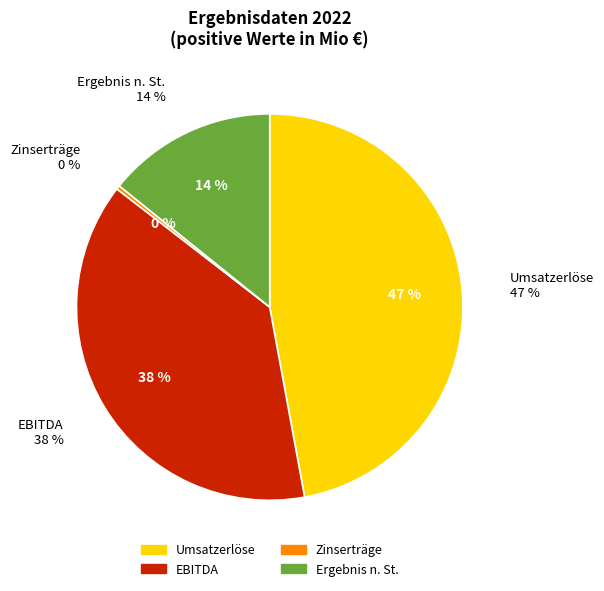

The Zinserträge 2022 slice represents 0% of the pie. True or false?

True